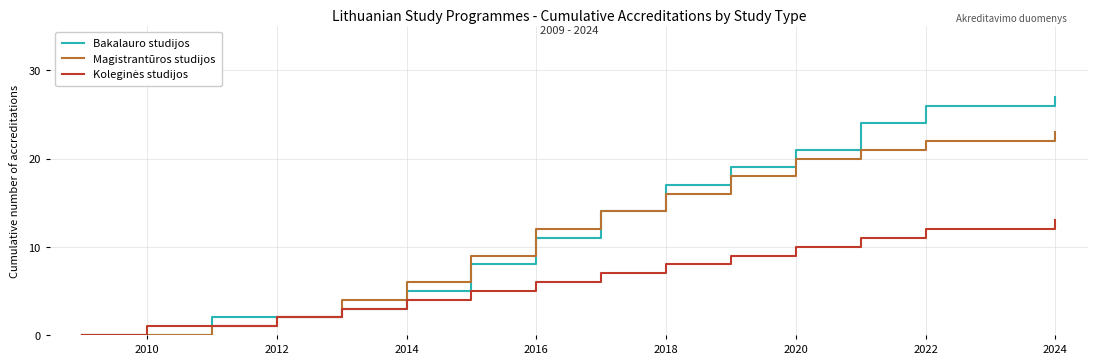

What is the maximum value for Magistrantūros studijos?

23